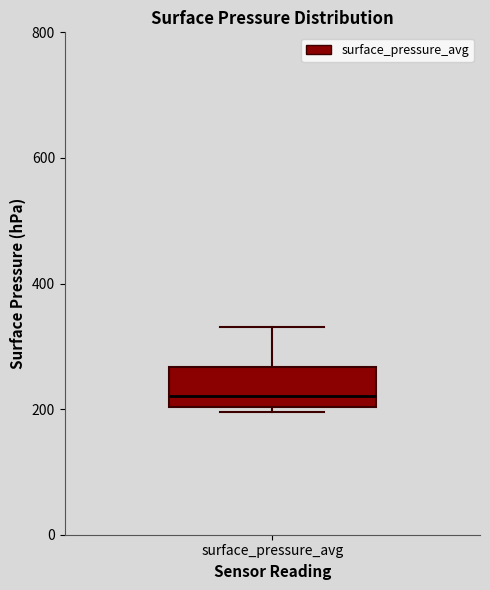

Read this box plot against the y-axis: the position of the median line, the range covered by the box, and the ends of both whiskers. The values are not printed on the chart, so give them approximately, as read against the axis.

median 220, box 200 to 260, whiskers 200 (just below the box's lower edge) to 340